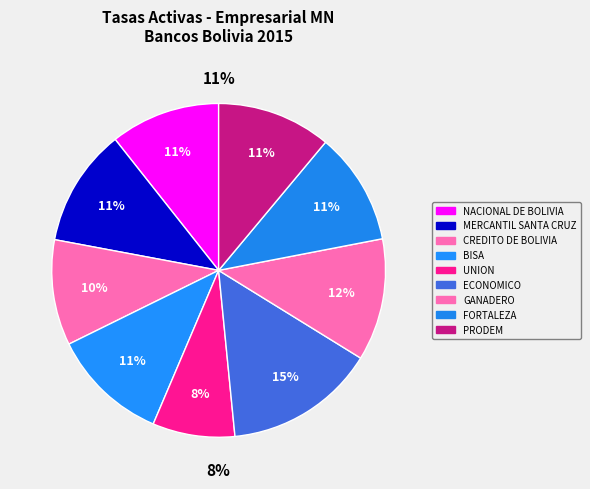

Between ECONOMICO and UNION, which is larger?

ECONOMICO